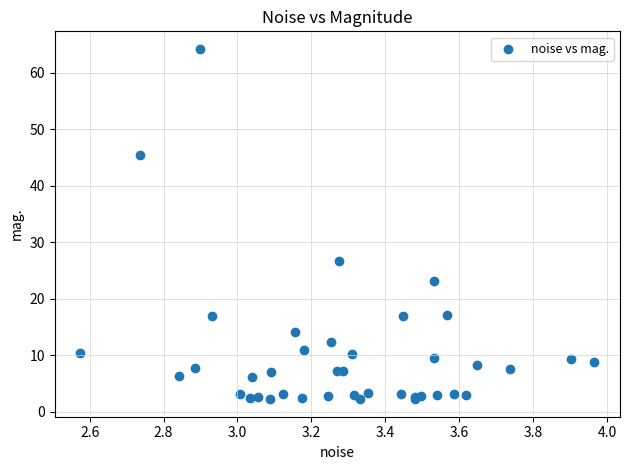

What Y value in the scatter plot is closest to 33?

26.7